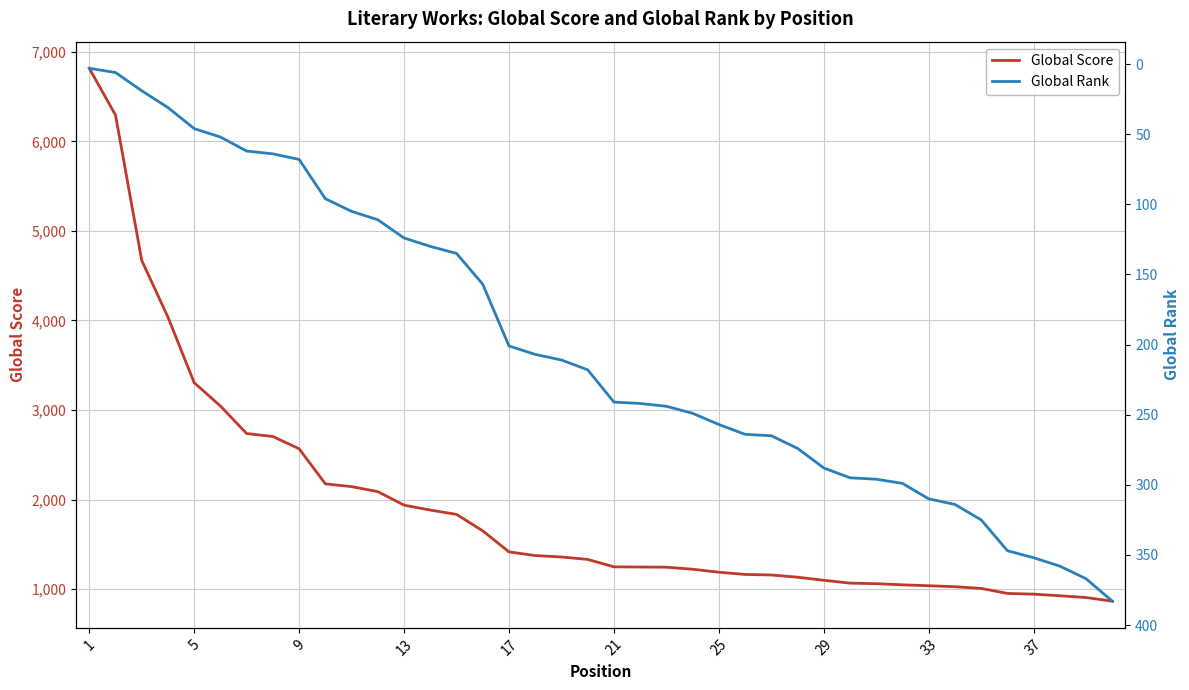

What is the lowest value of the Global Score series?

864